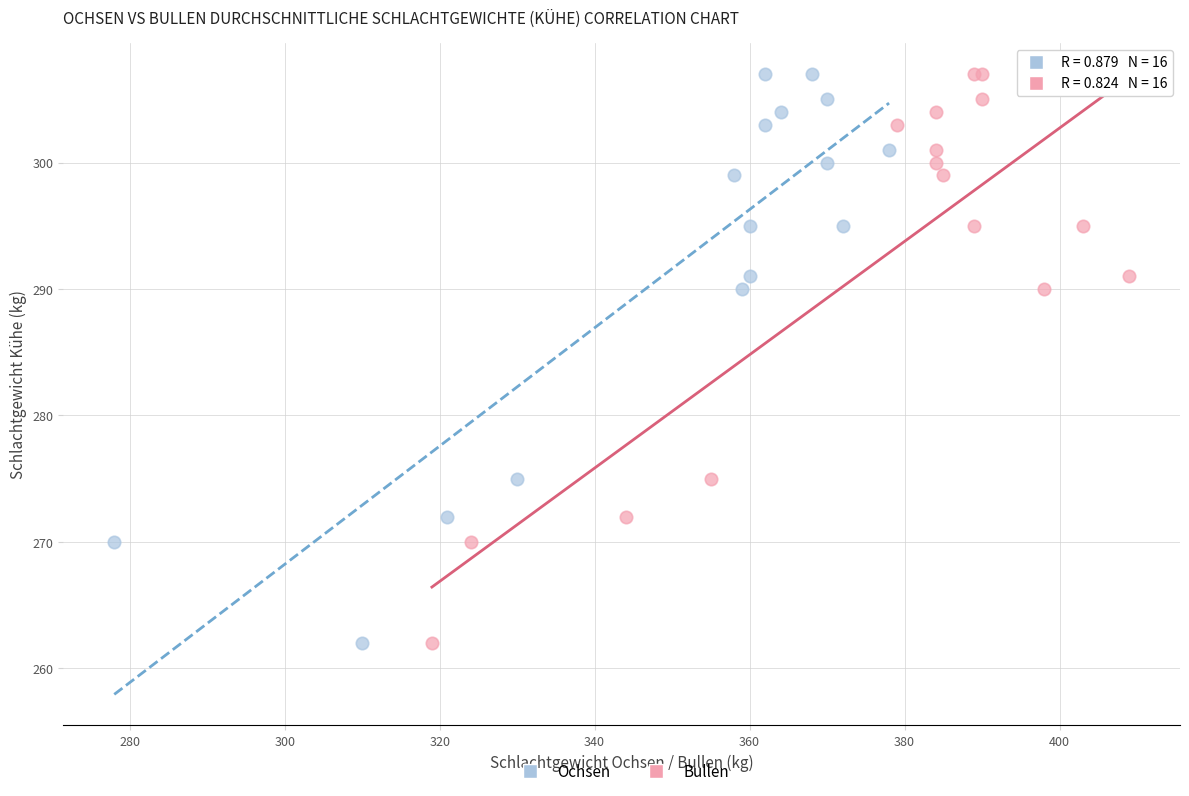

What are all the series names shown in the legend?

Ochsen, Bullen